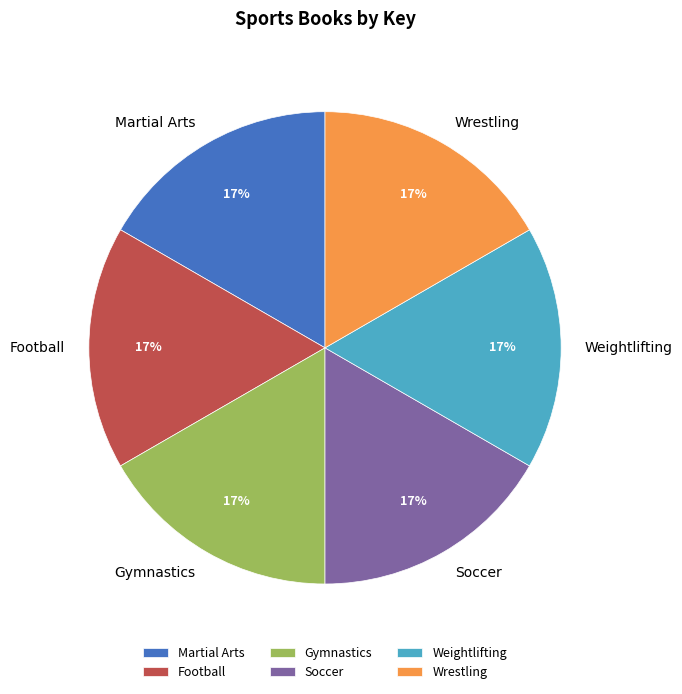

To the nearest percent, what percentage of the pie is Wrestling?

17%